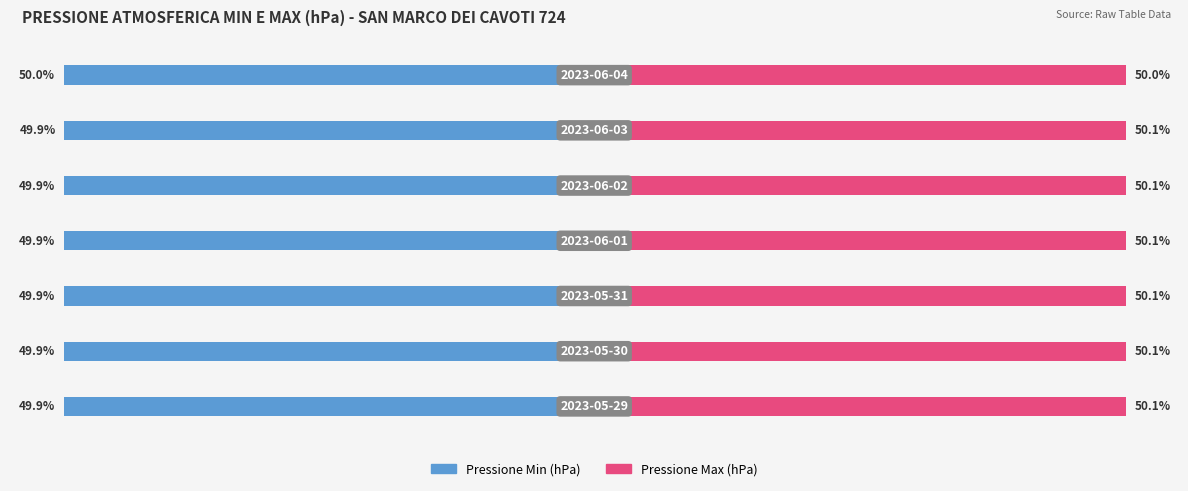

Reading left to right, transcribe all the data shown in this chart.

Pressione Min (hPa): 0=-49.9	1=-49.9	2=-49.9	3=-49.9	4=-49.9	5=-49.9	6=-50.0
Pressione Max (hPa): 0=50.1	1=50.1	2=50.1	3=50.1	4=50.1	5=50.1	6=50.0